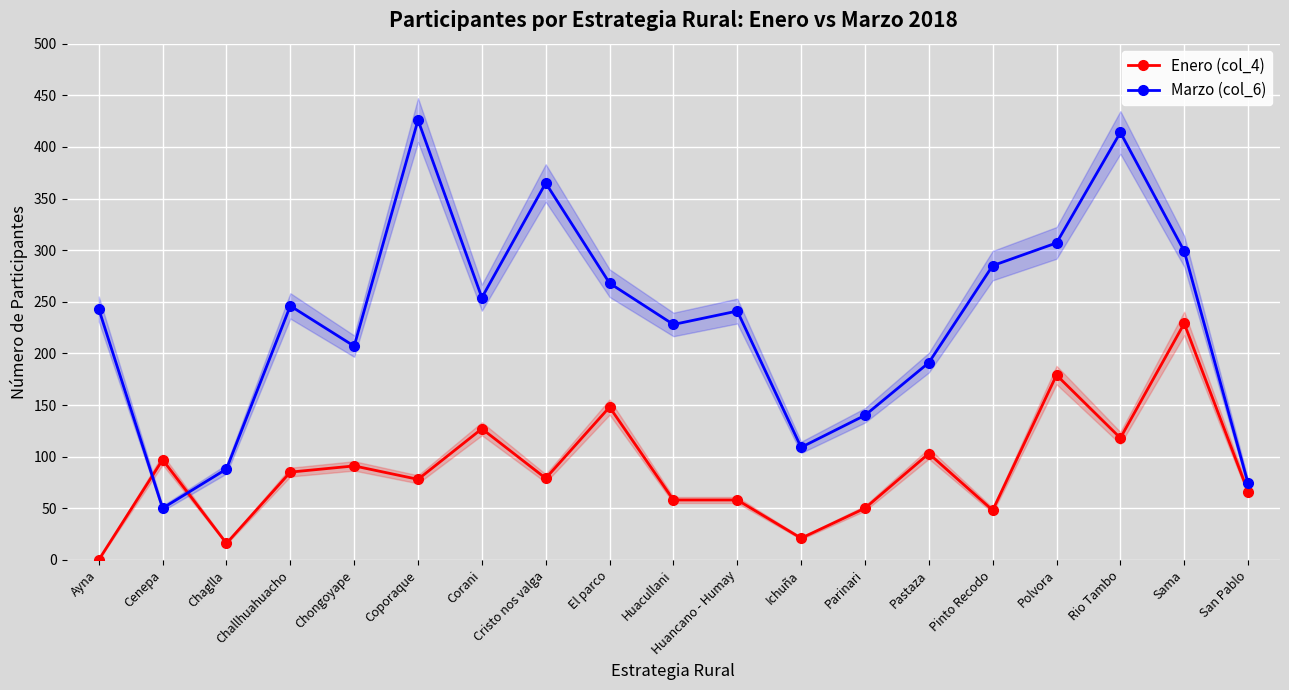

How many intersections are there between Marzo (col_6) and Enero (col_4)?

2